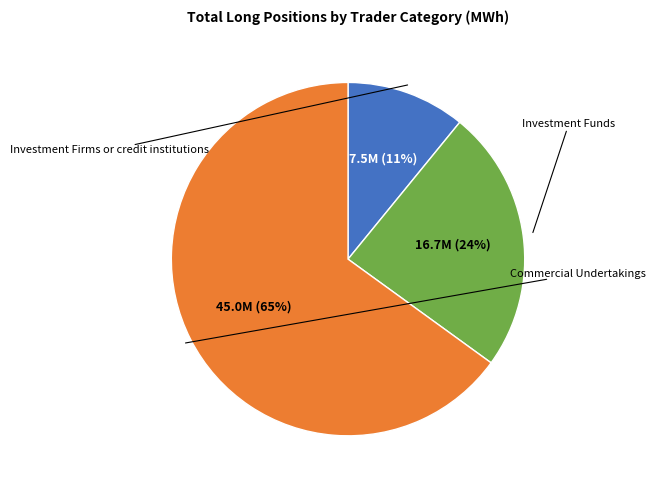

Which slice represents more than half of the pie?

Commercial Undertakings